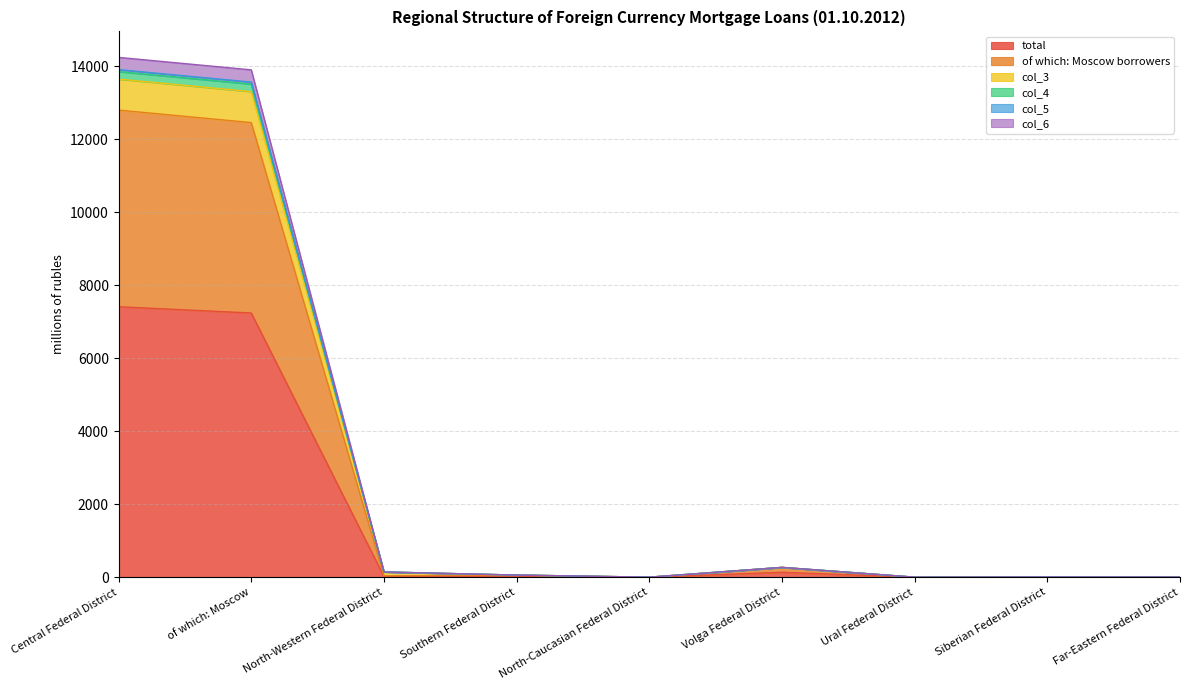

Between of which: Moscow and Far-Eastern Federal District, which is larger?

of which: Moscow